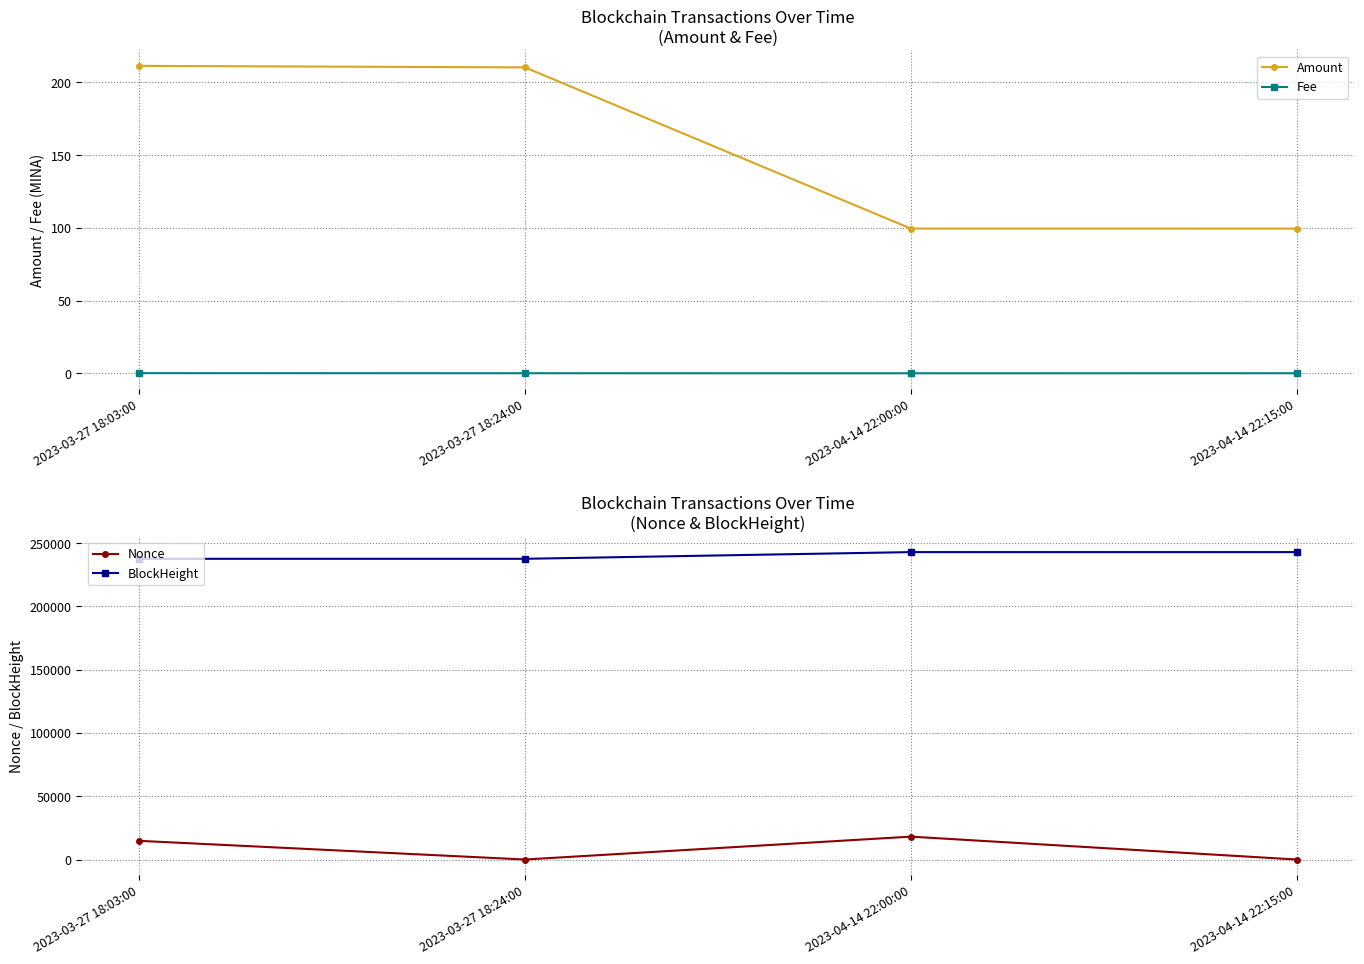

Reading left to right, transcribe all the data shown in this chart.

Amount: 211.4	210.3	99.5	99.5
Fee: 0.1	0.1	0.0	0.1
Nonce: 14777.0	0.0	18081.0	1.0
BlockHeight: 237602.0	237606.0	242892.0	242896.0